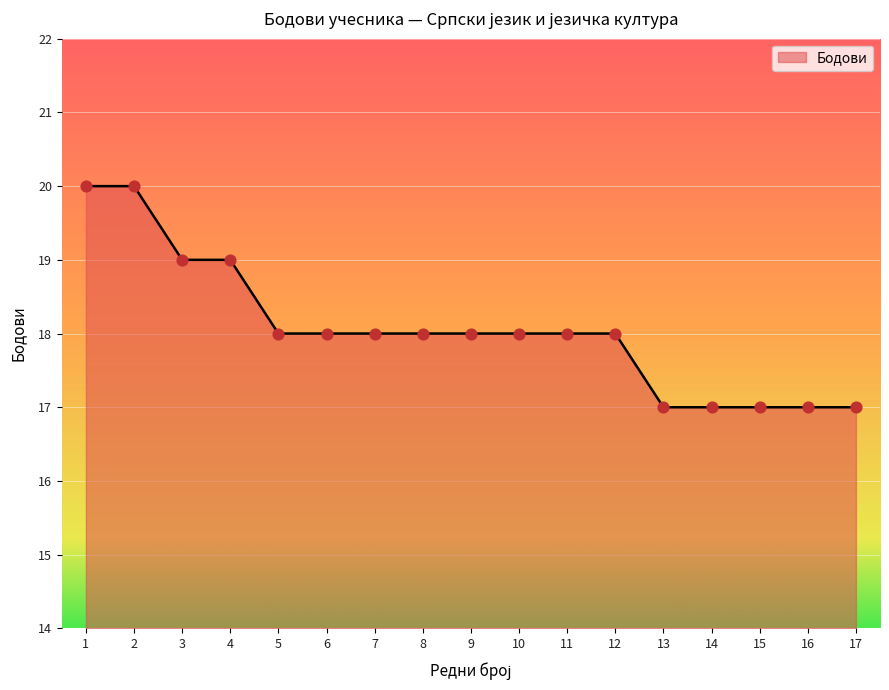

Approximately how many times larger is the value at 2 compared to 15?

1.2